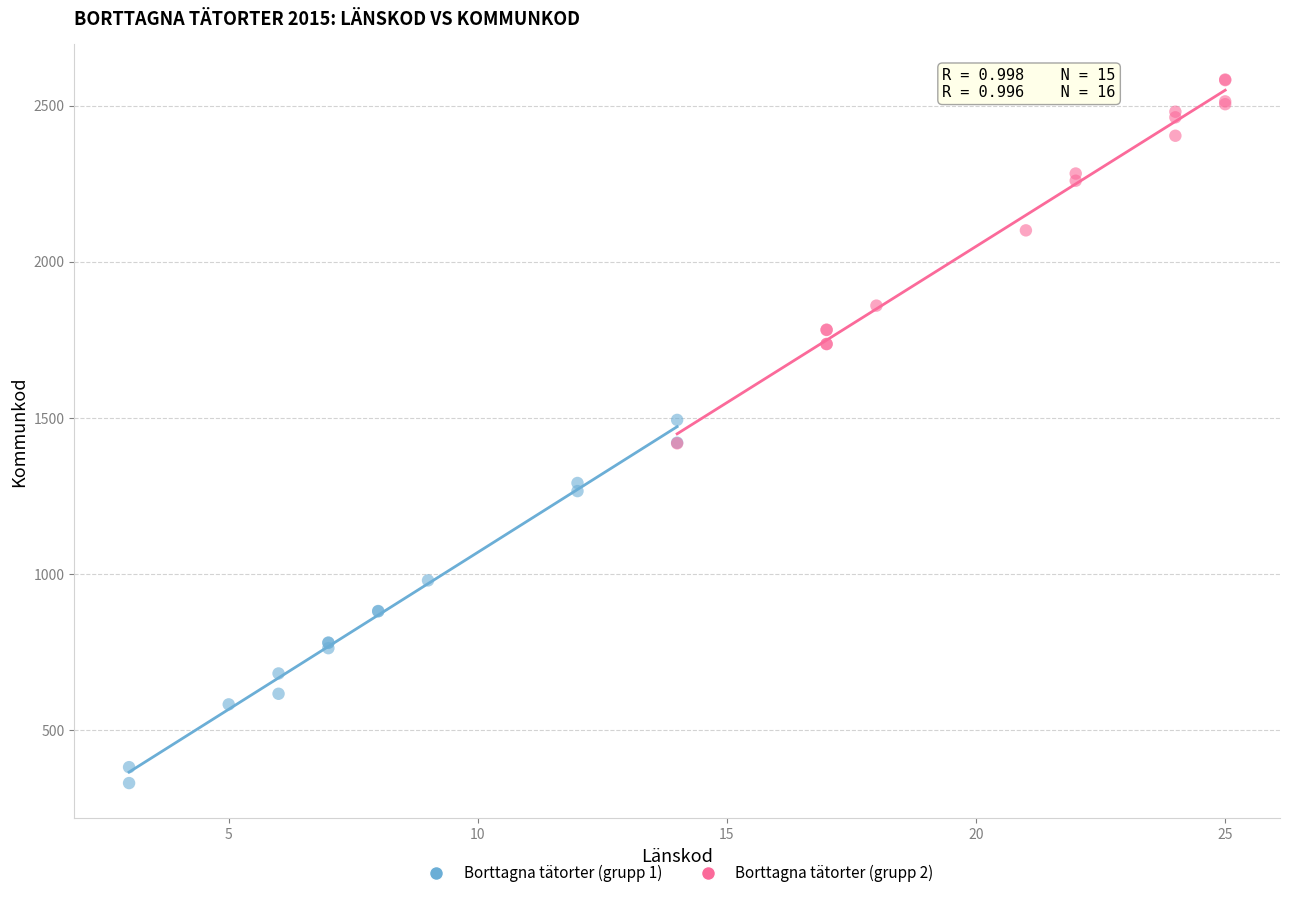

What are all the series names shown in the legend?

Borttagna tätorter (grupp 1), Borttagna tätorter (grupp 2)